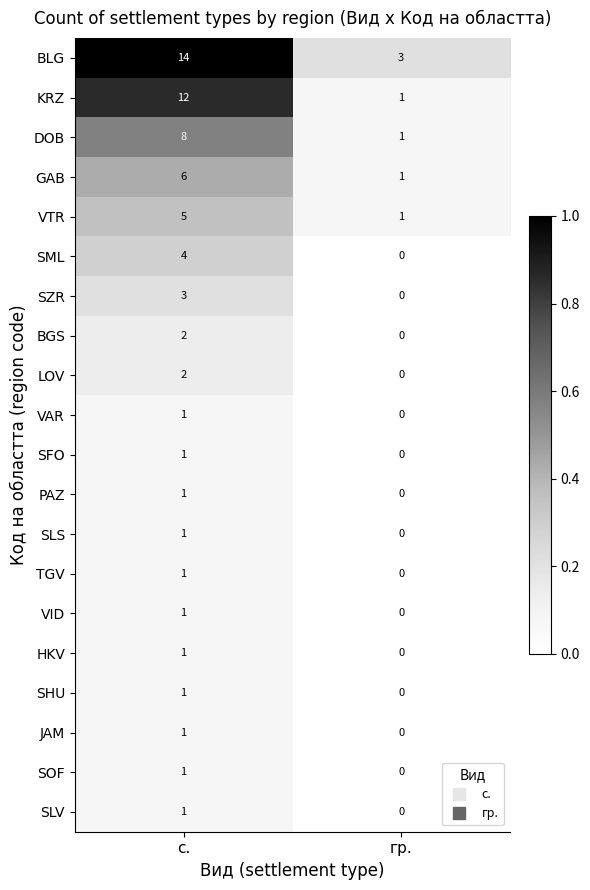

At which category is the sum across all series the highest?

с.